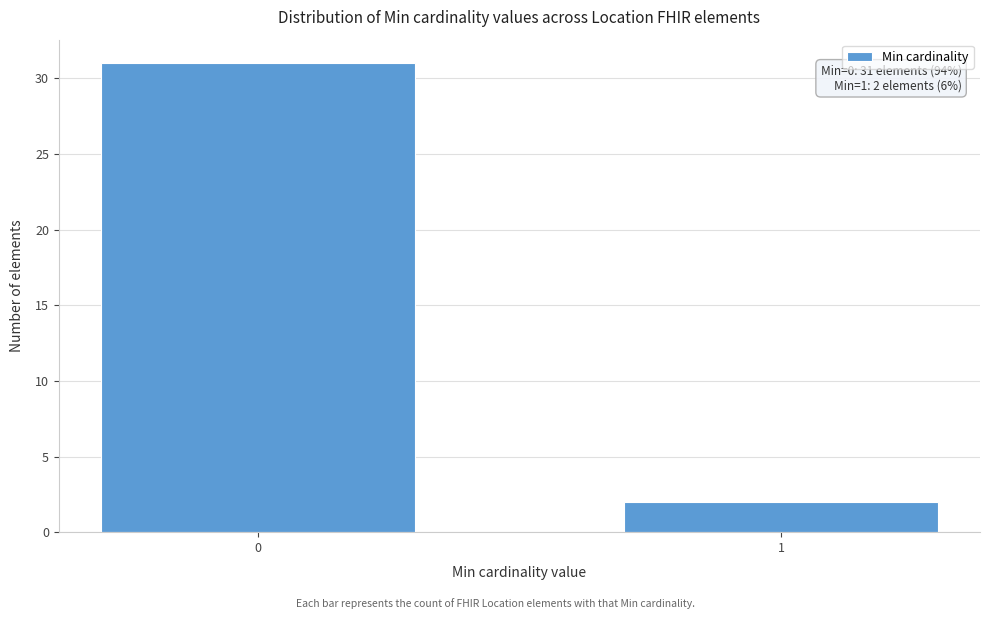

Reading right to left, transcribe all the data shown in this chart.

1=2	0=31